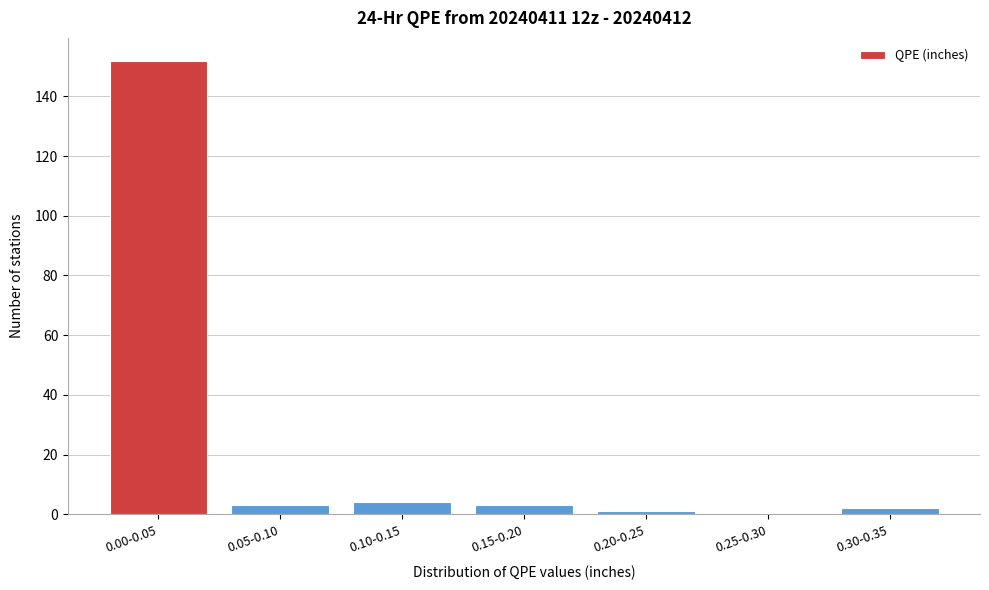

Reading left to right, extract all data points from this chart.

0.00-0.05=152	0.05-0.10=3	0.10-0.15=4	0.15-0.20=3	0.20-0.25=1	0.25-0.30=0	0.30-0.35=2